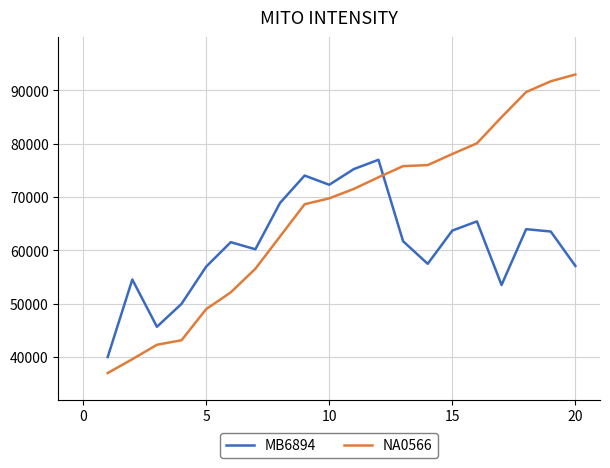

What are all the series names shown in the legend?

MB6894, NA0566